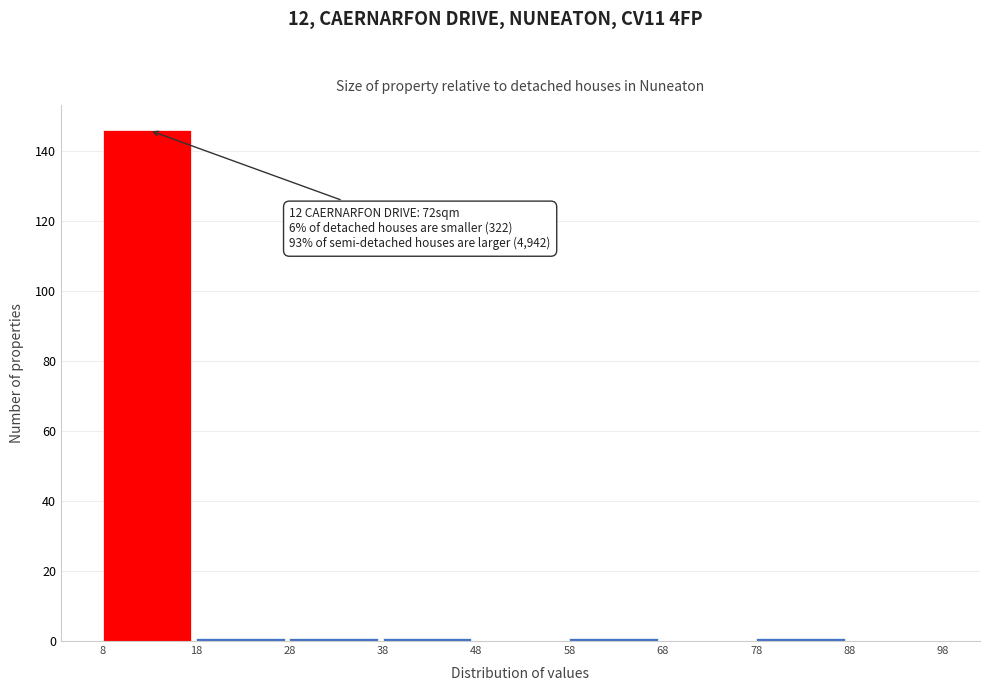

Which range on the x-axis has the tallest bar?

8 to 18